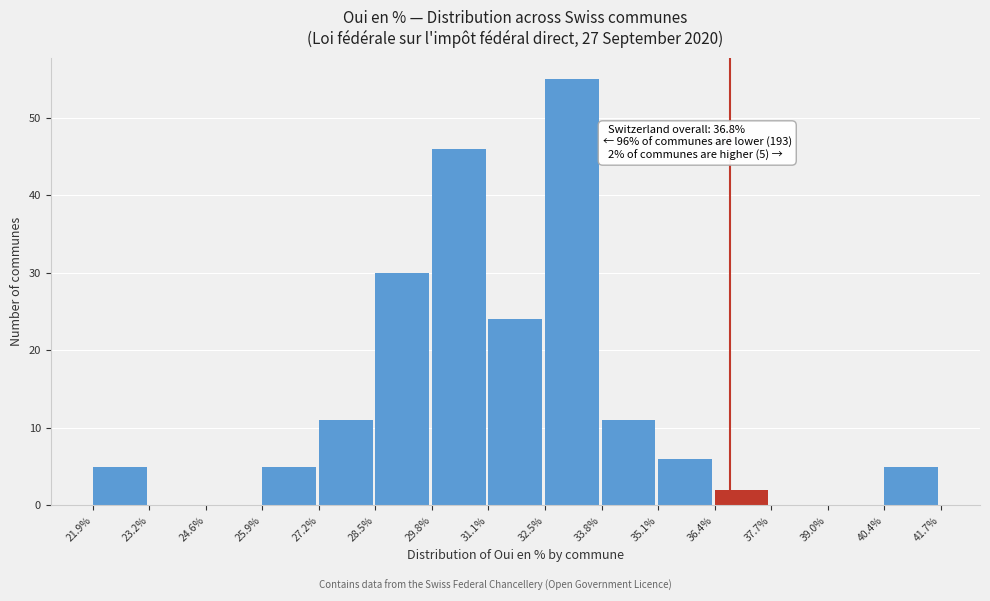

Over which range of the x-axis is the bar tallest?

32.5% to 33.8%